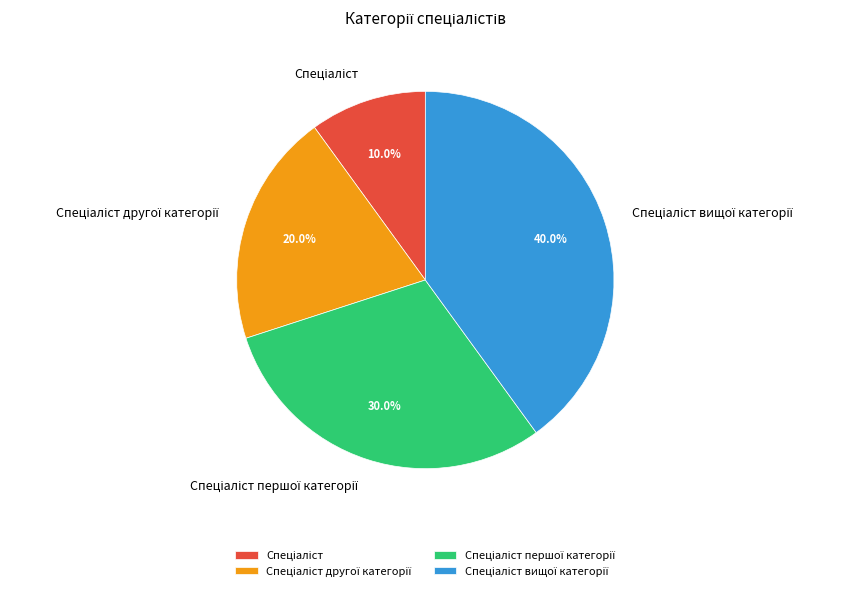

Is there any slice that represents more than half of the pie?

No